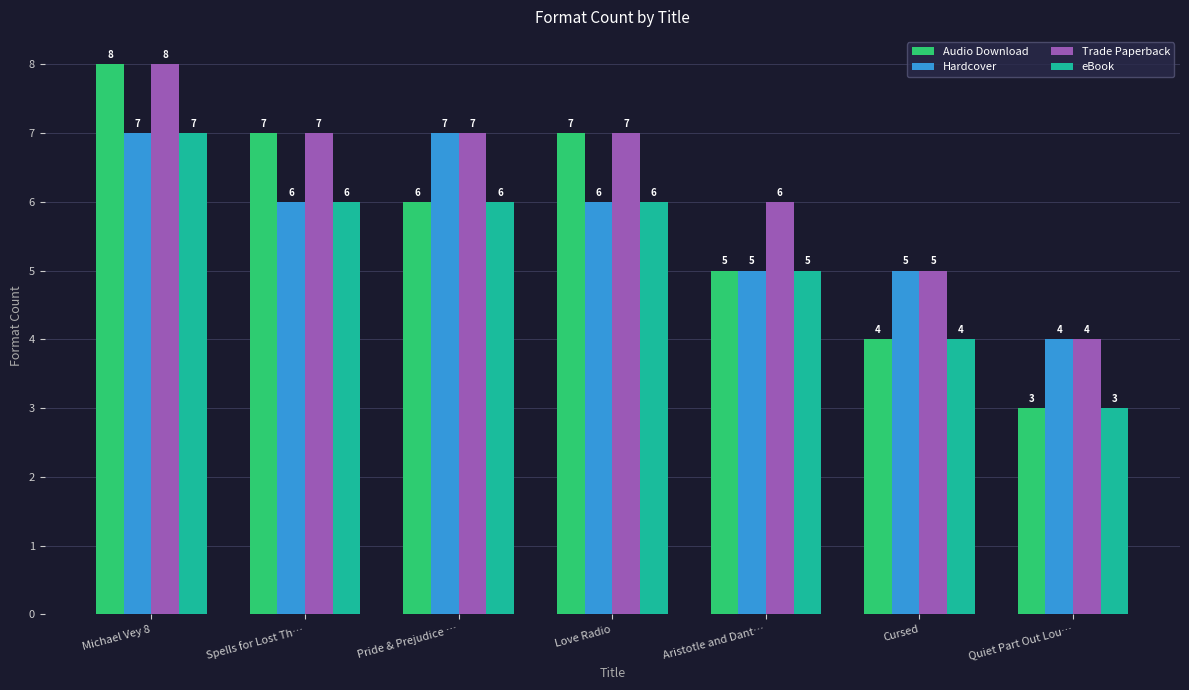

At which label is Audio Download closest to 5?

Aristotle and Dant…